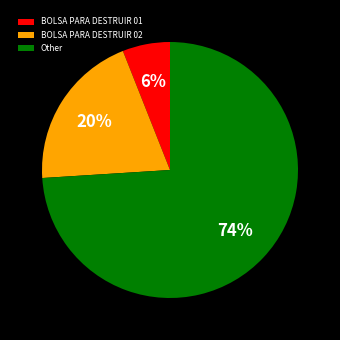

To the nearest percent, what percentage of the pie is BOLSA PARA DESTRUIR 02?

20%